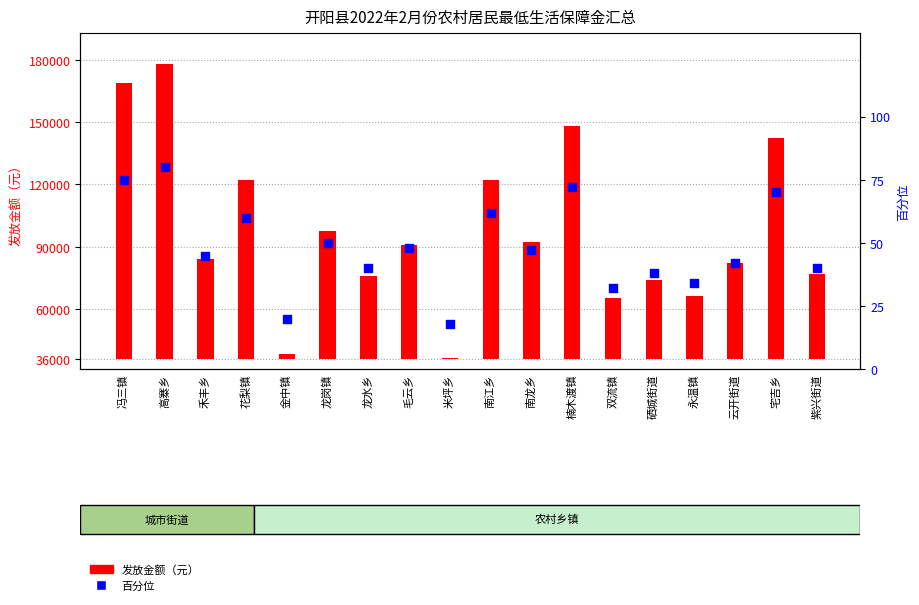

Which series has the largest Y range (max minus min)?

发放金额（元）